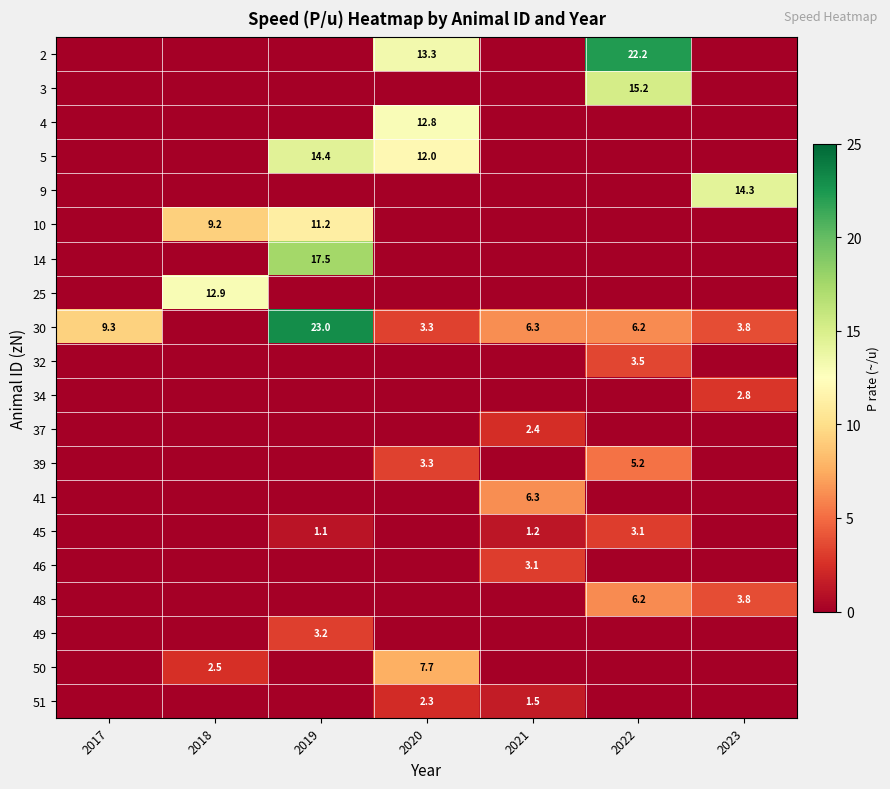

Is the value of 32 at 2017 greater than the value of 49 at 2019?

No